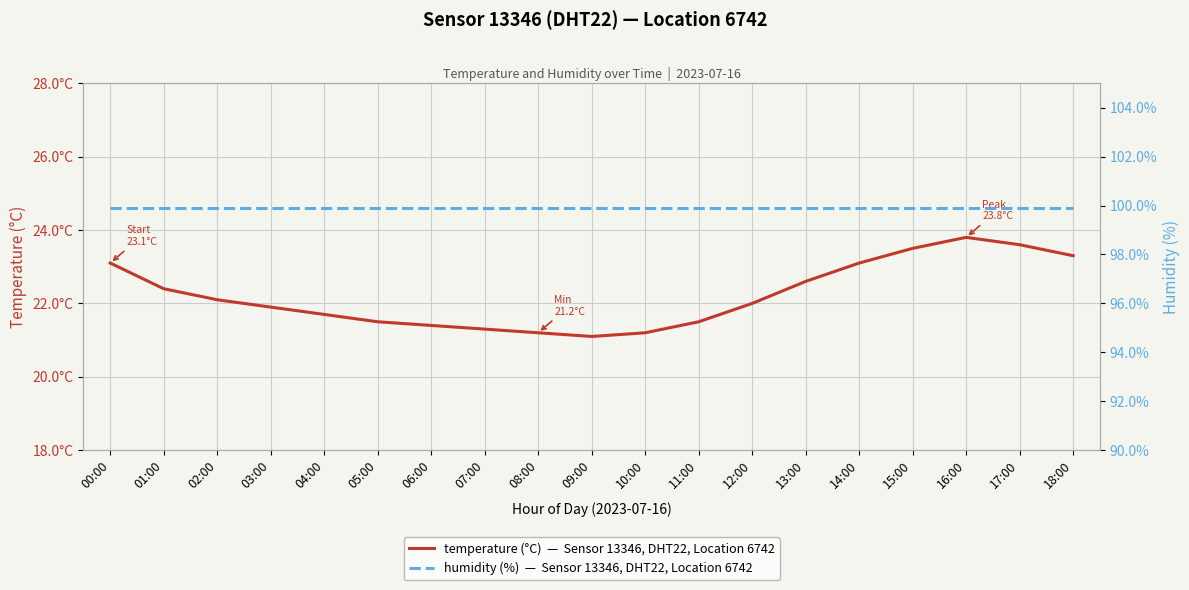

Which series has the largest range (max minus min)?

temperature